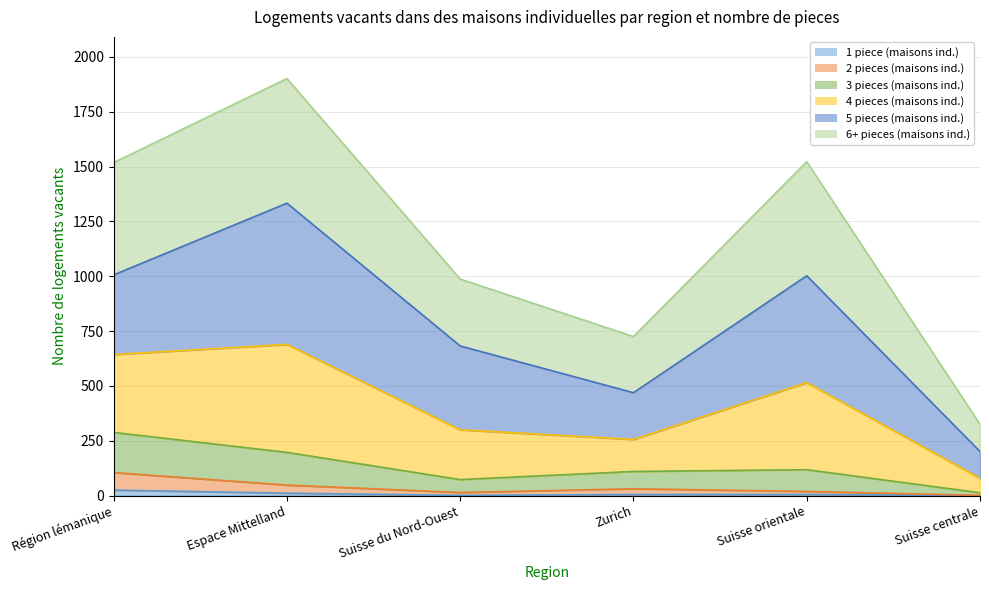

Where is the first local minimum for 4 pieces (maisons ind.)?

Zurich